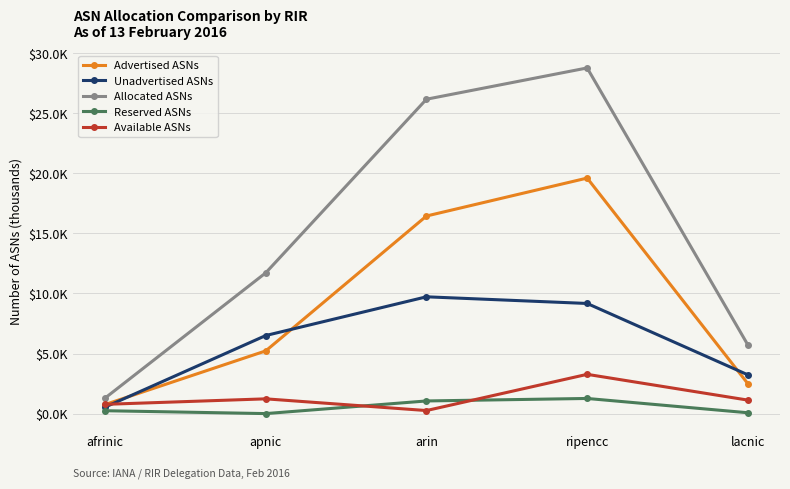

Does the chart display data point markers on the line(s)?

Yes